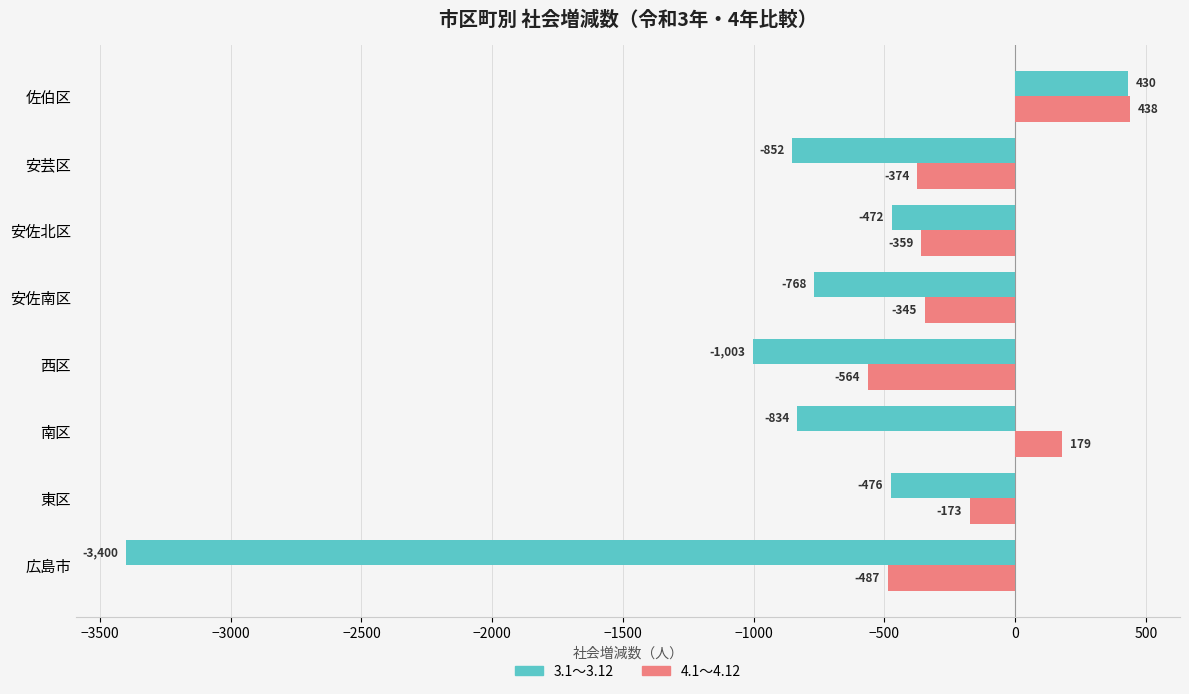

At which label is 3.1～3.12 closest to -1485?

西区